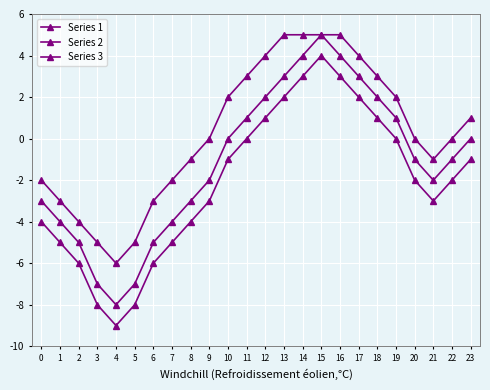

What is the smallest value displayed?

-9